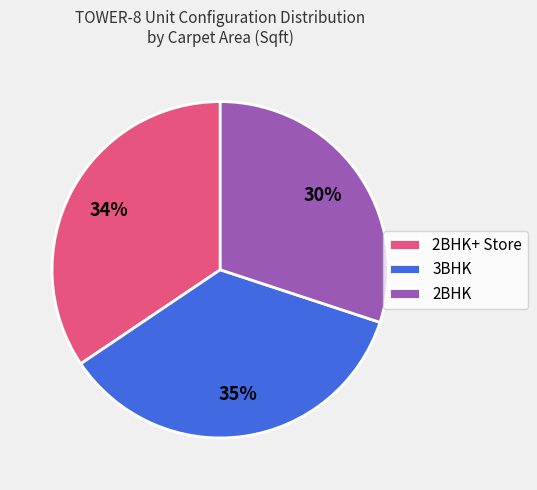

Count the number of slices in the pie.

3